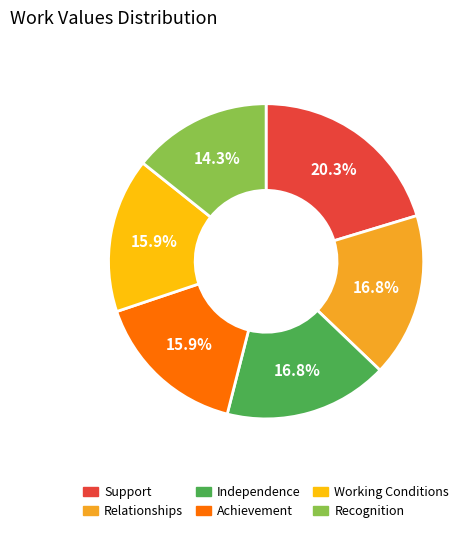

What portion of the pie excludes Relationships?

83.2%